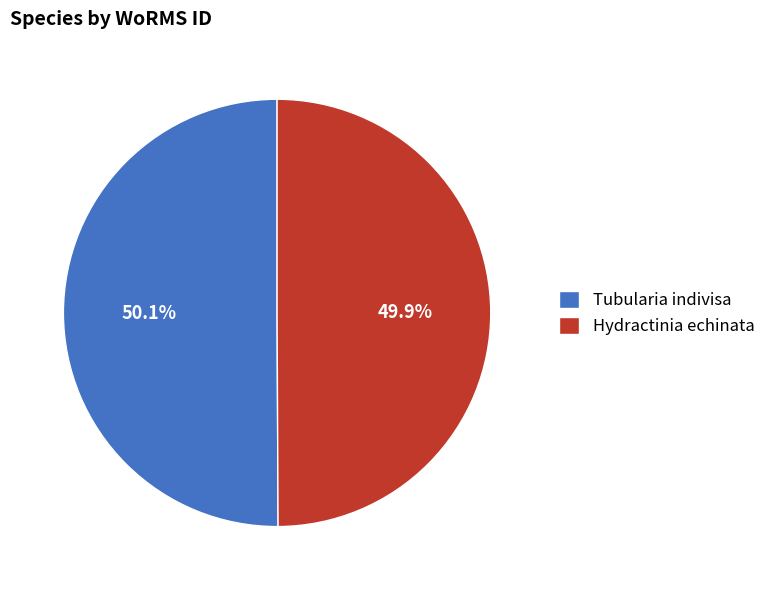

What percentage is NOT represented by Hydractinia echinata?

50.1%